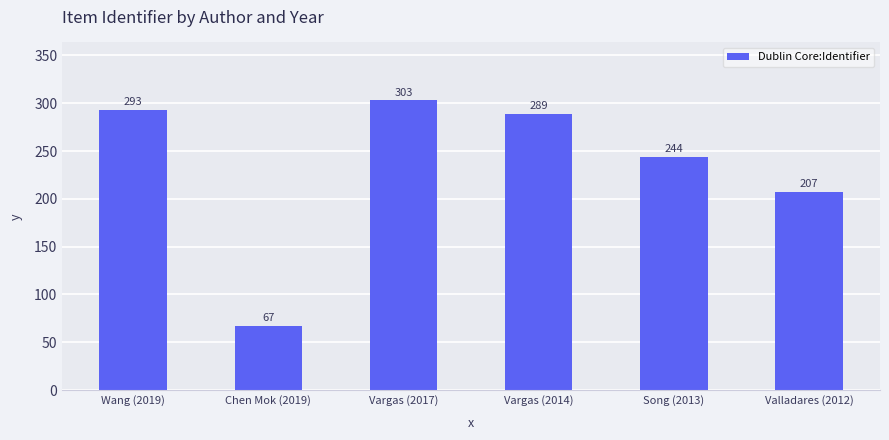

Which has a higher value, Vargas (2017) or Valladares (2012)?

Vargas (2017)